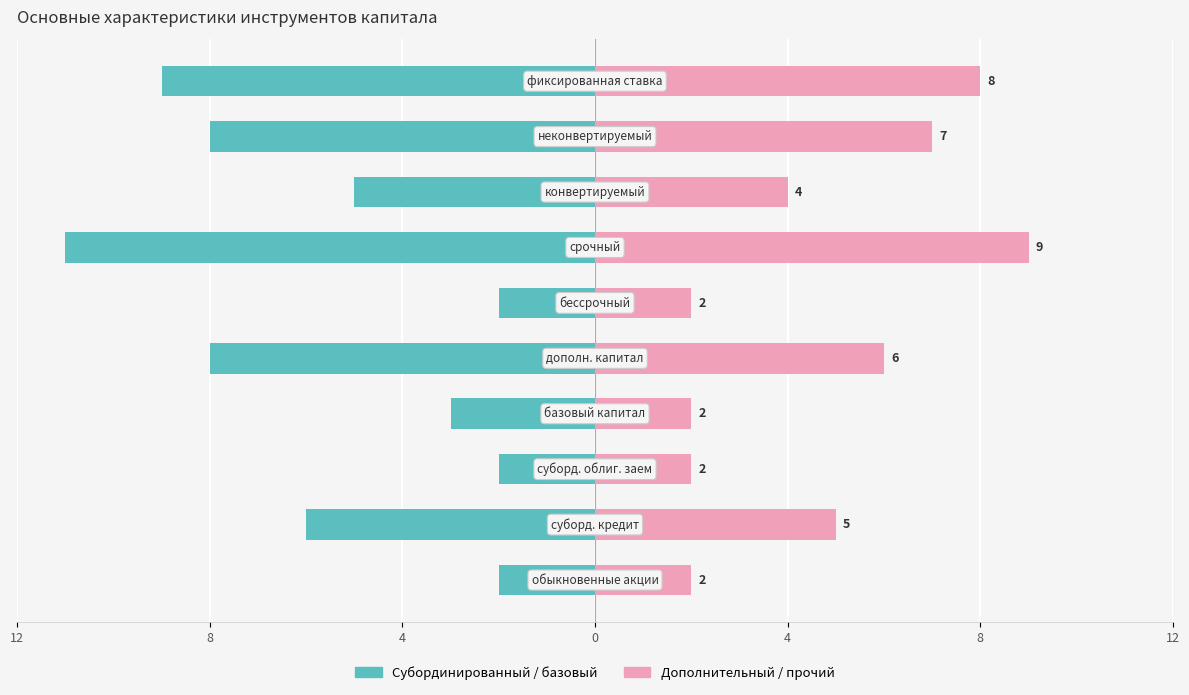

What is the sum of all Дополнительный / прочий values?

47